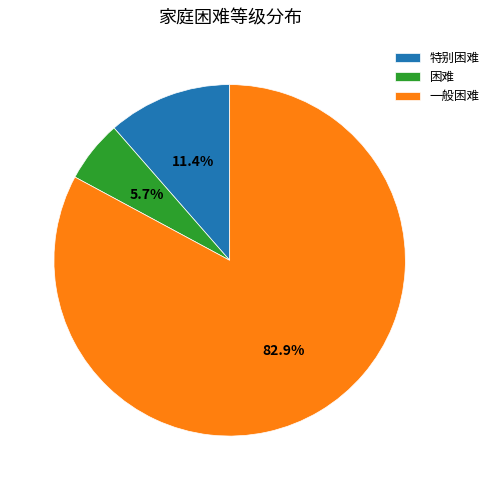

Count the number of slices in the pie.

3